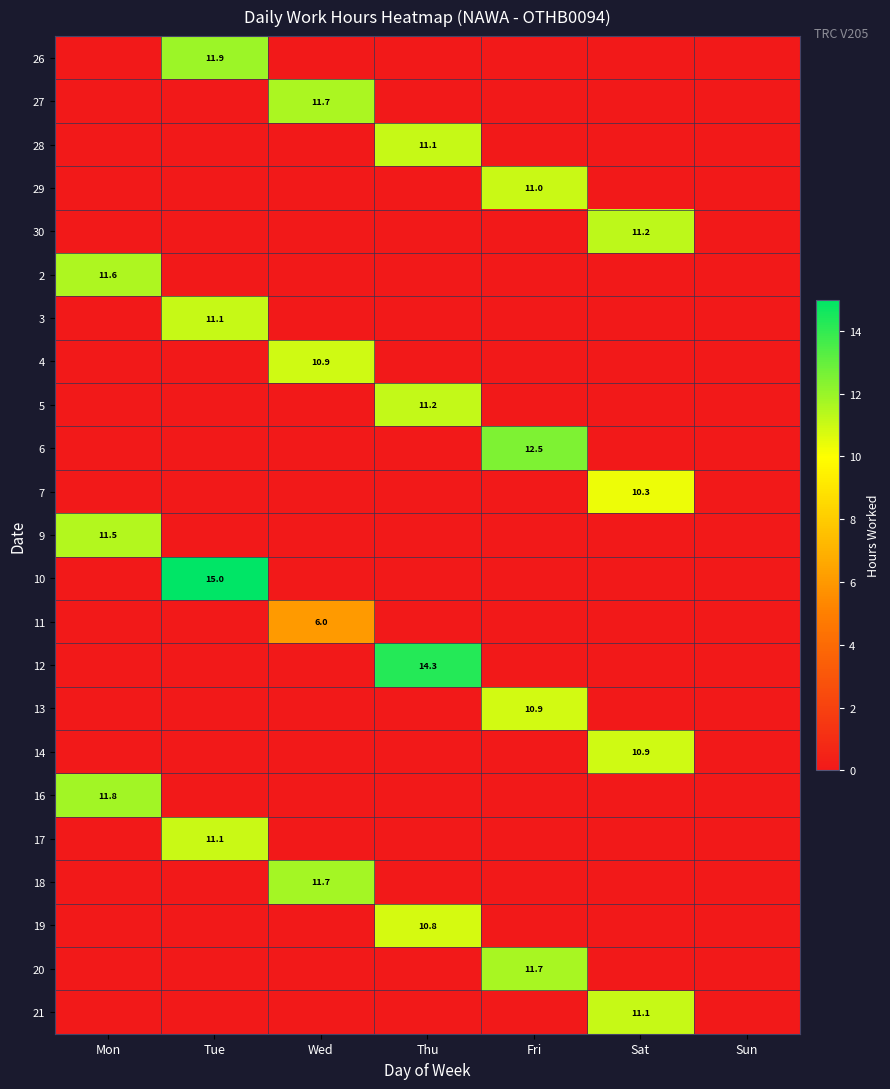

At how many categories does at least one series exceed 2?

6